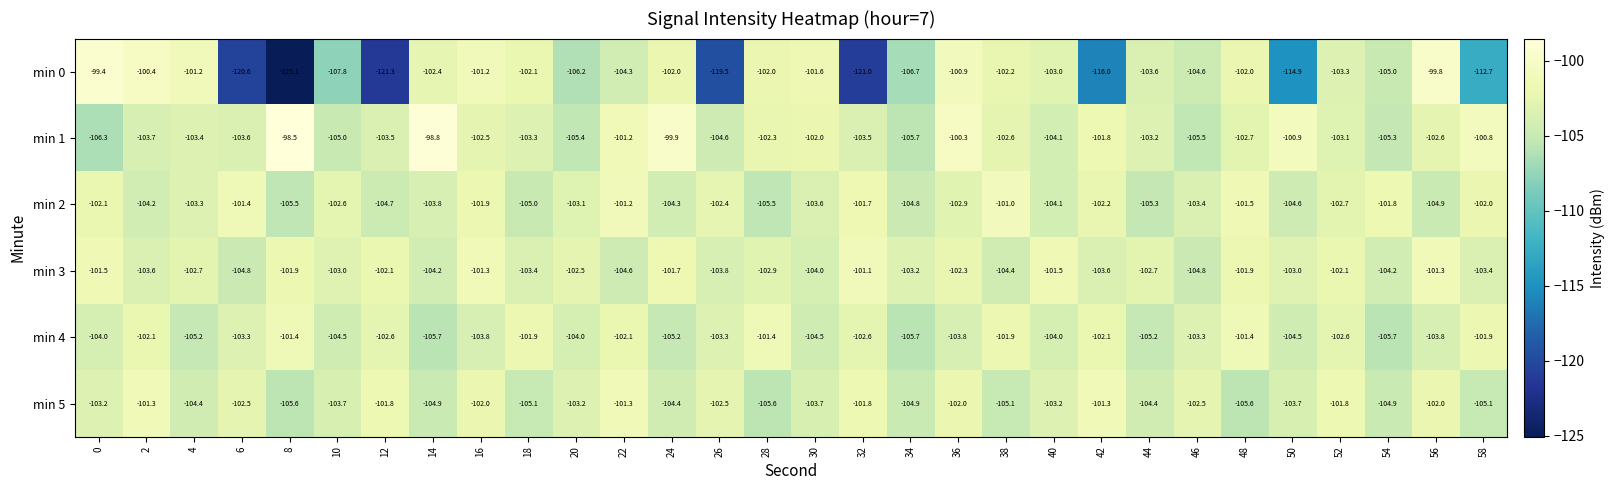

What is the difference between the maximum and minimum values in the min 4 series?

4.3